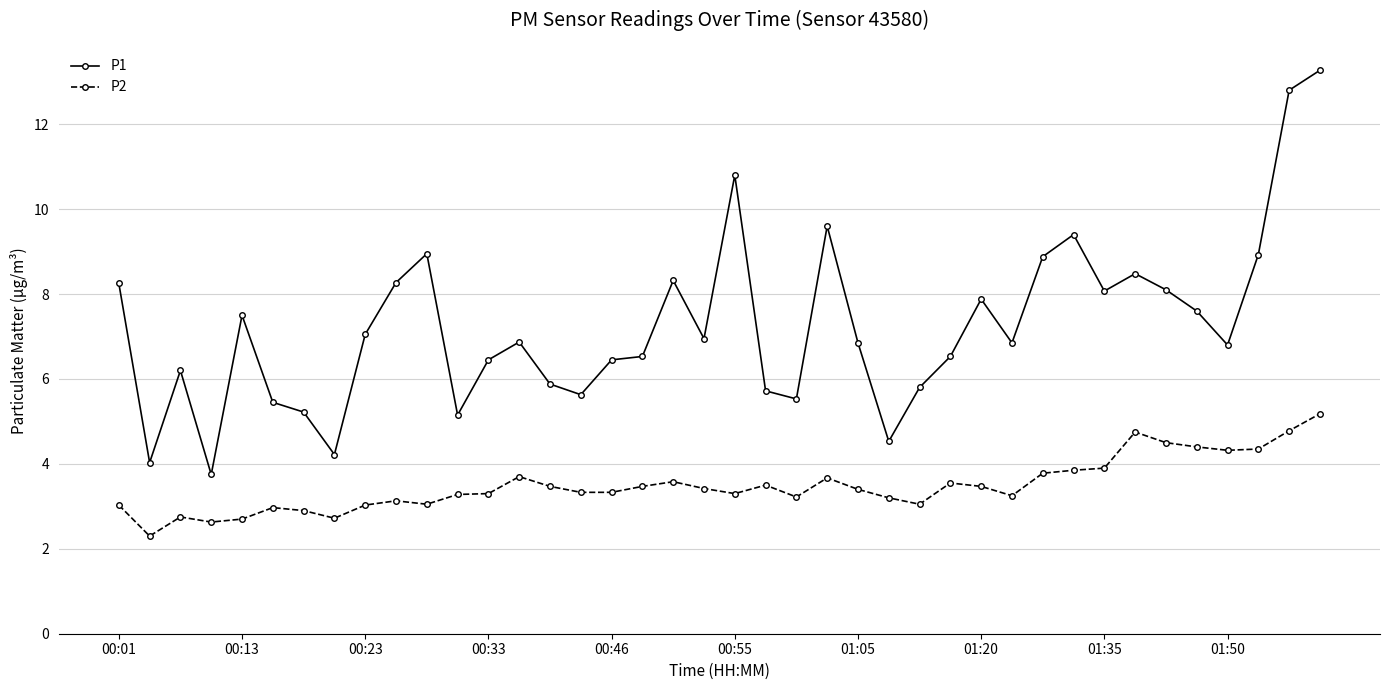

How many data points in P1 are above 6?

28